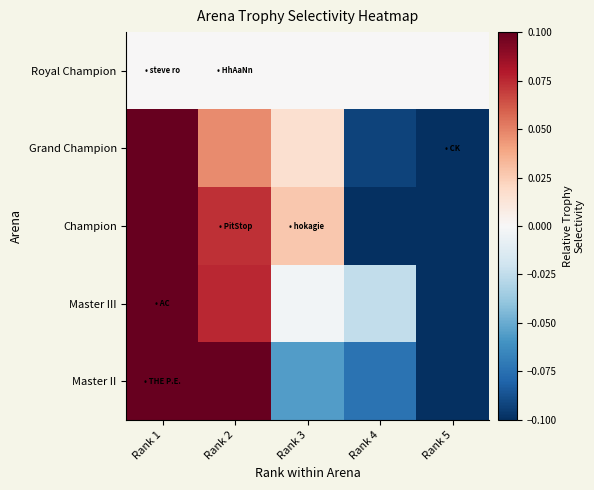

Which label corresponds to the smallest value in the chart?

Rank 5